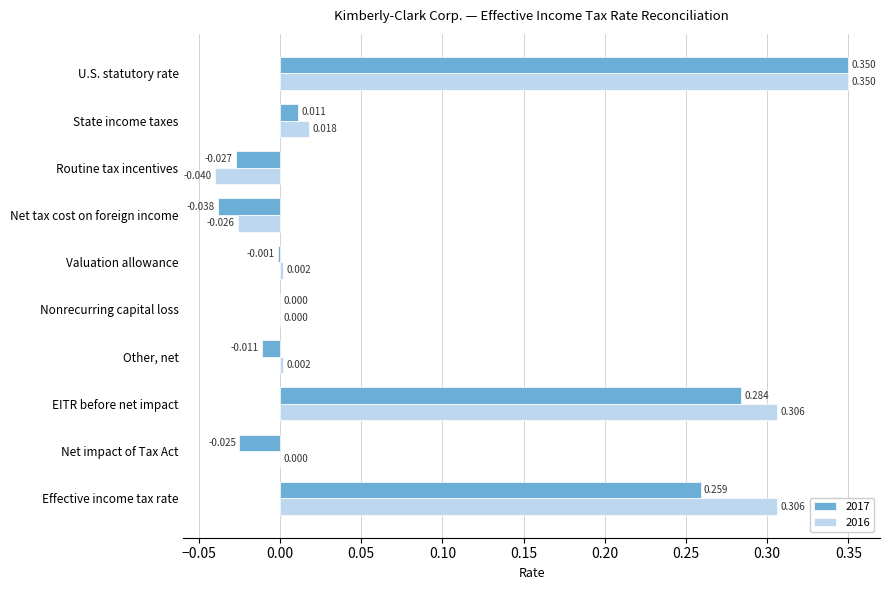

How many categories are shown in the chart?

10